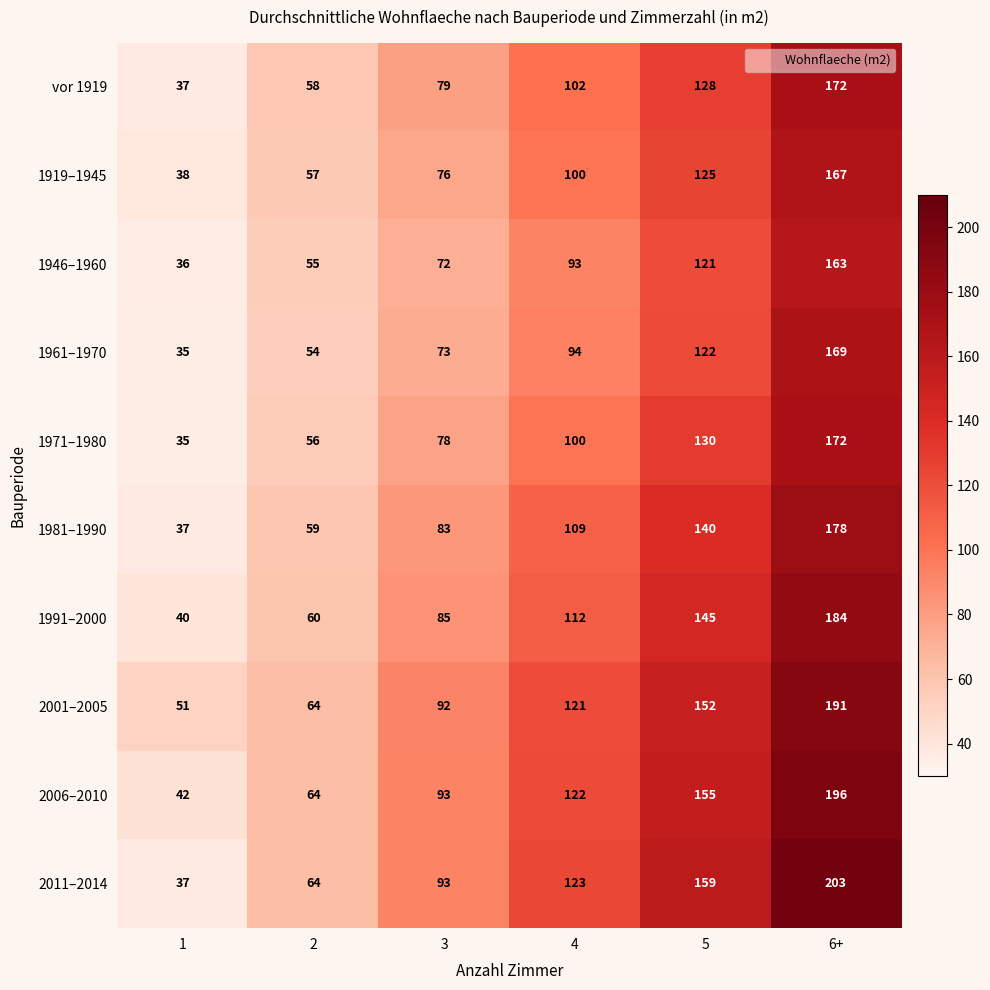

What is the spread (max minus min) of values at 4?

30